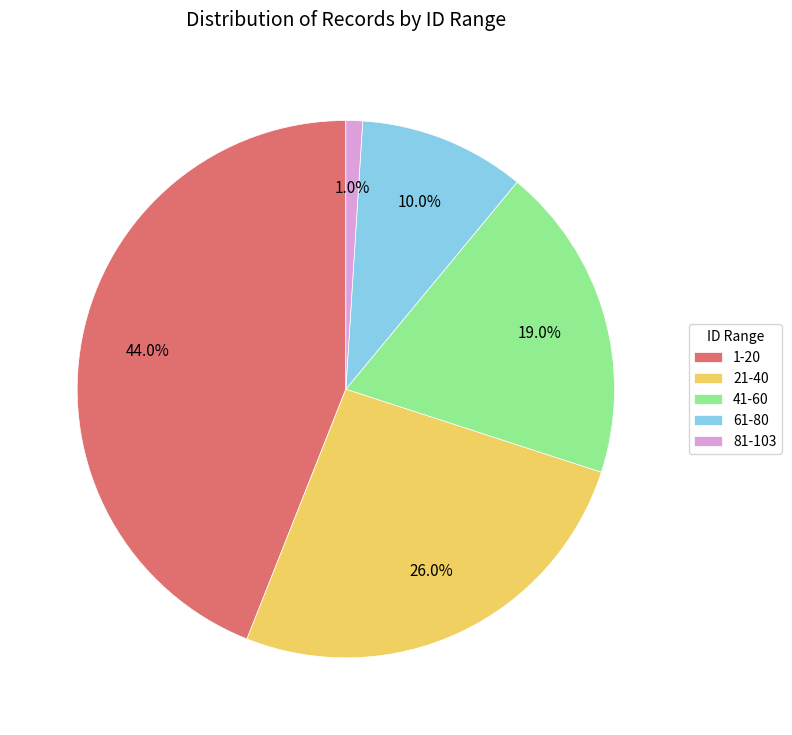

Which slice is the smallest?

81-103